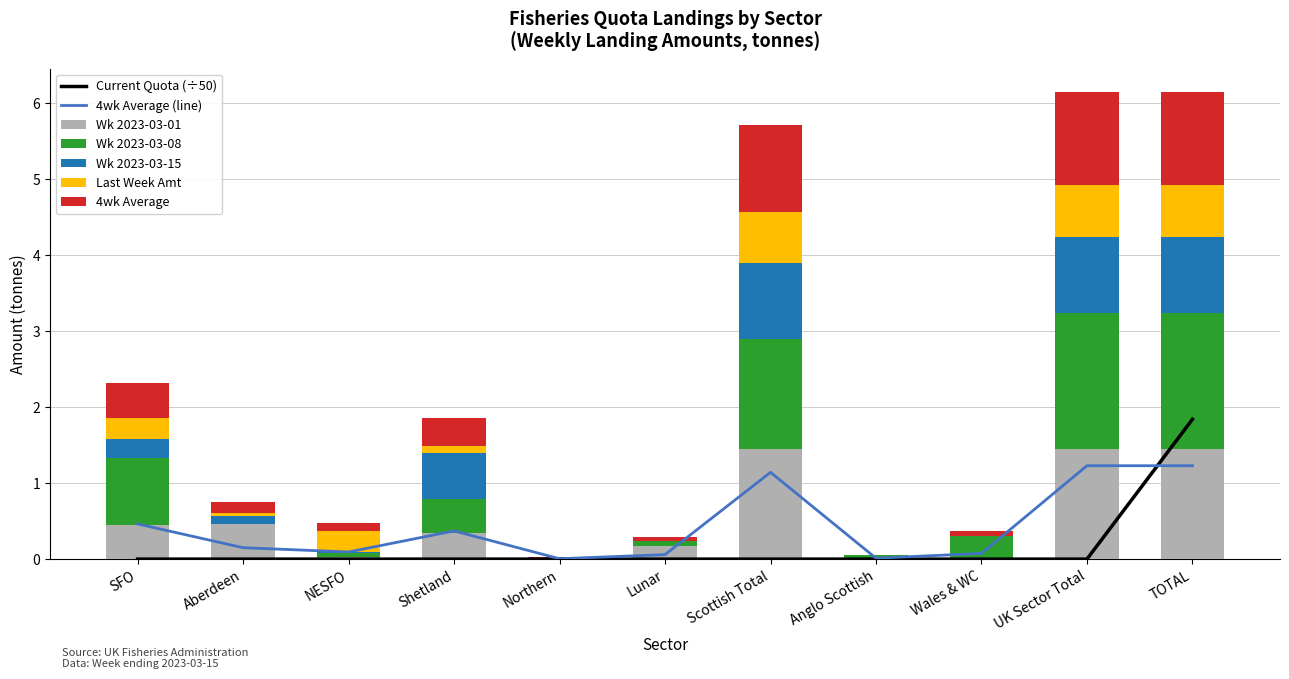

What is the total value across all series at Lunar?

0.3